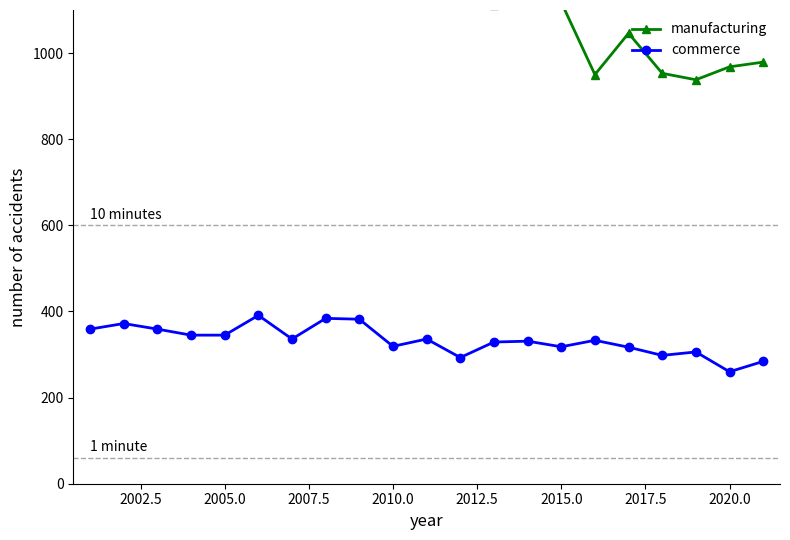

Does the chart have visible grid lines?

No